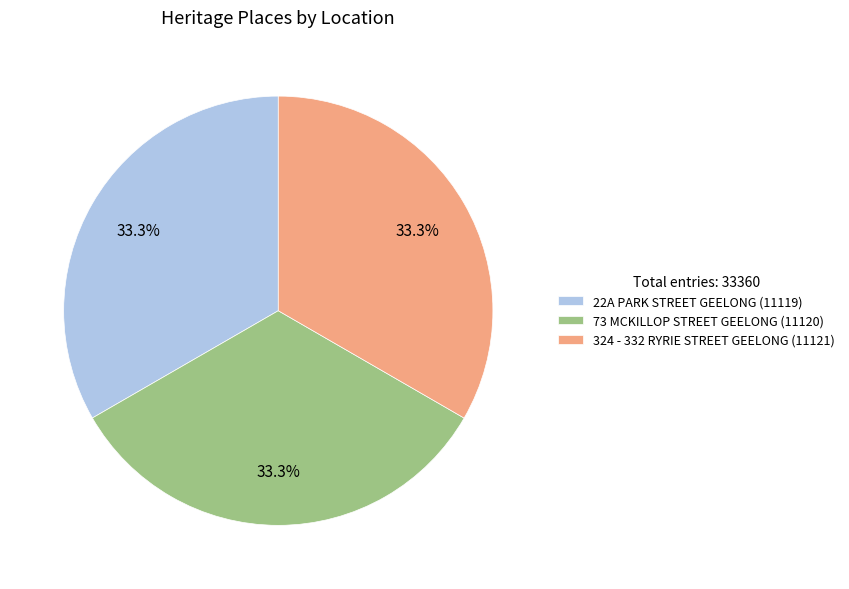

To the nearest percent, what is the average slice percentage?

33%